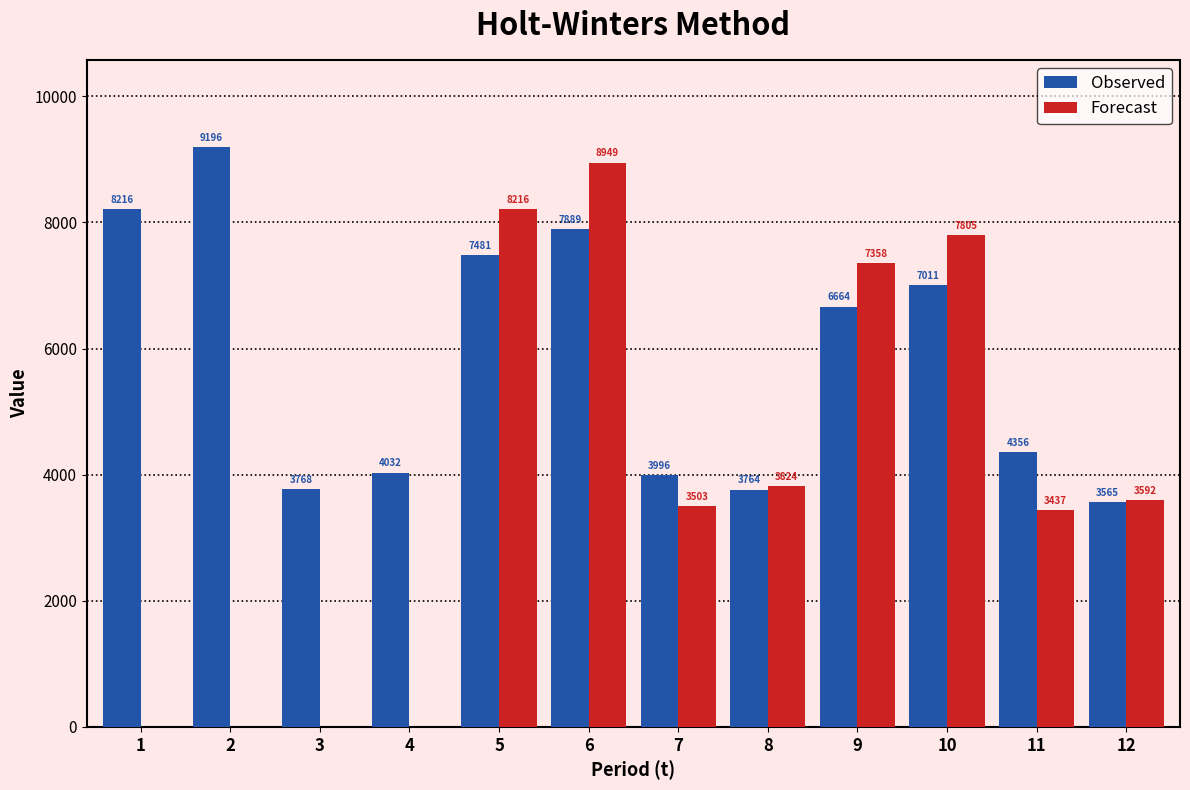

Which series has the largest total across all categories?

Observed